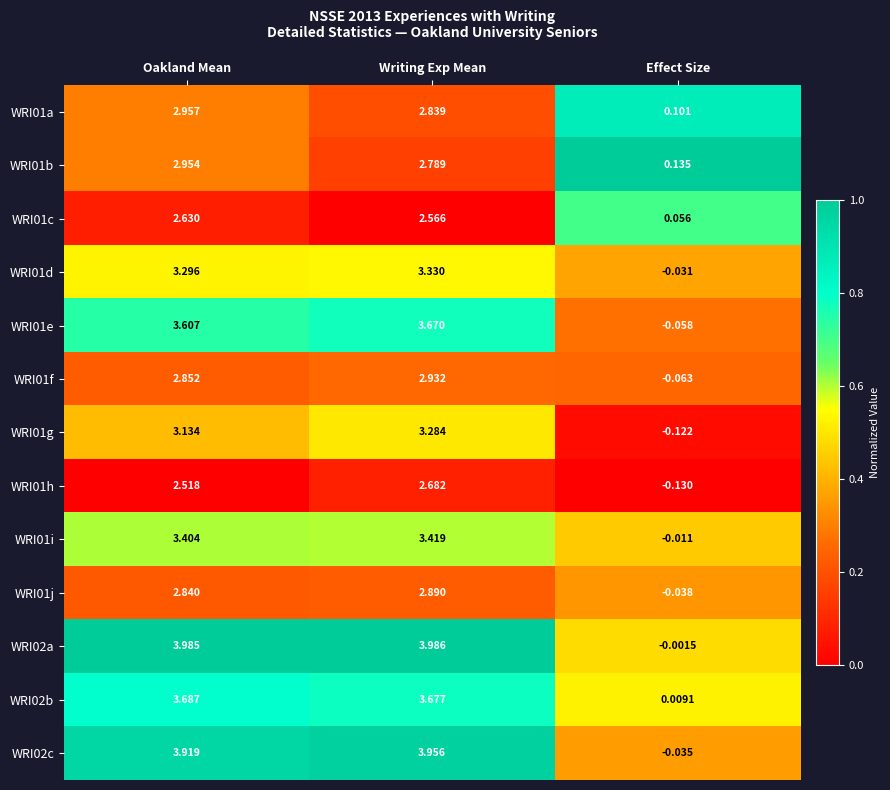

At how many categories does at least one series exceed 0?

3